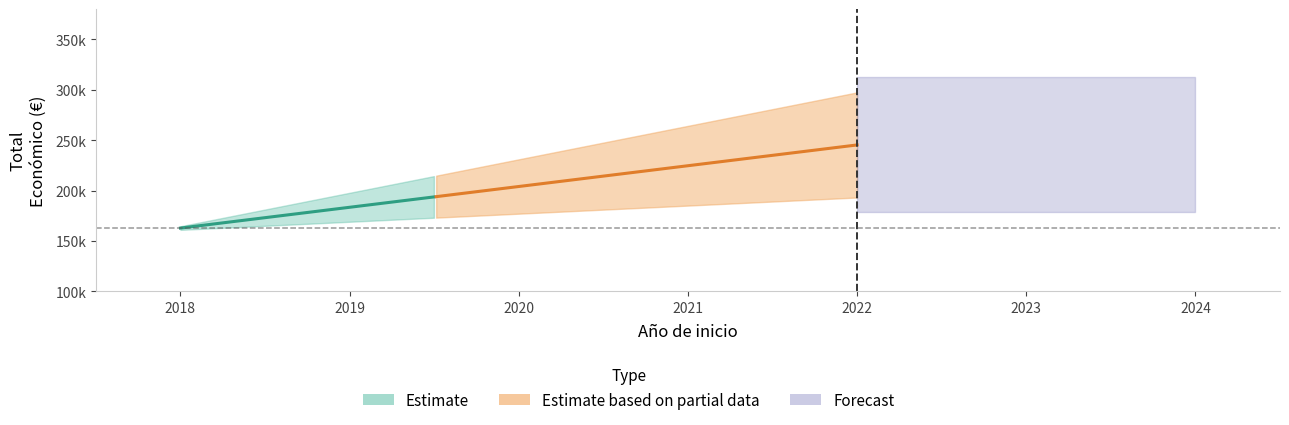

What is the label of the 1st point from the left?

2018